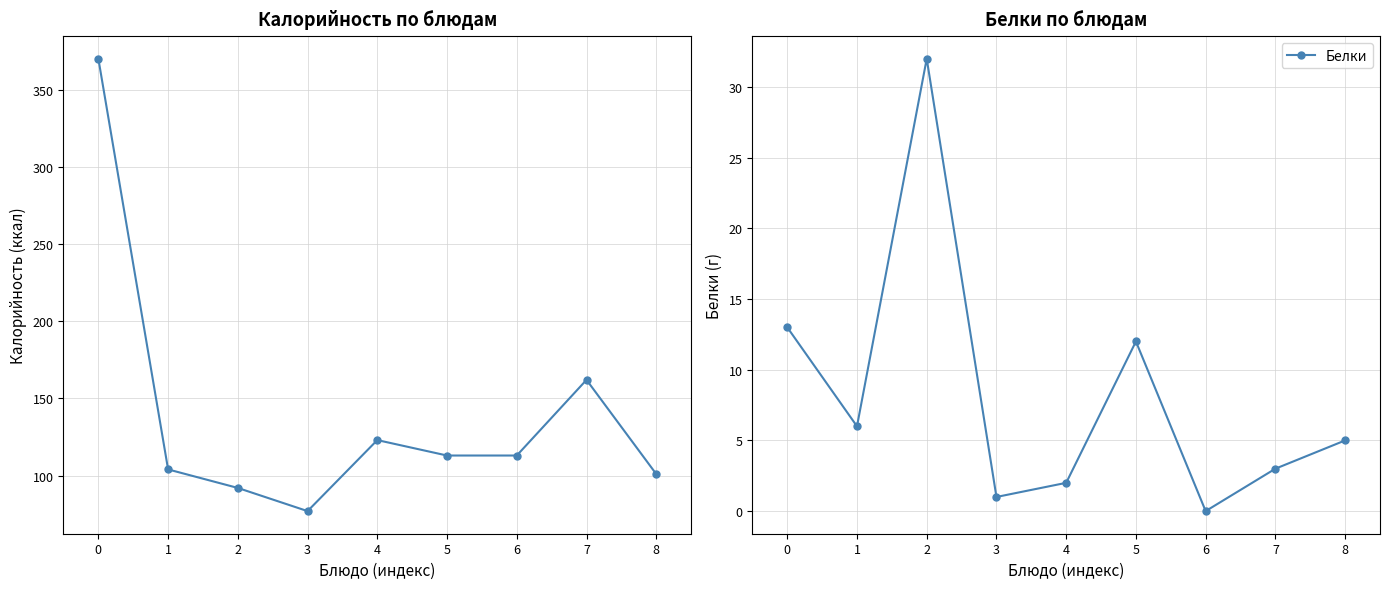

Rank the series at 6 from highest to lowest value.

Калорийность, Белки